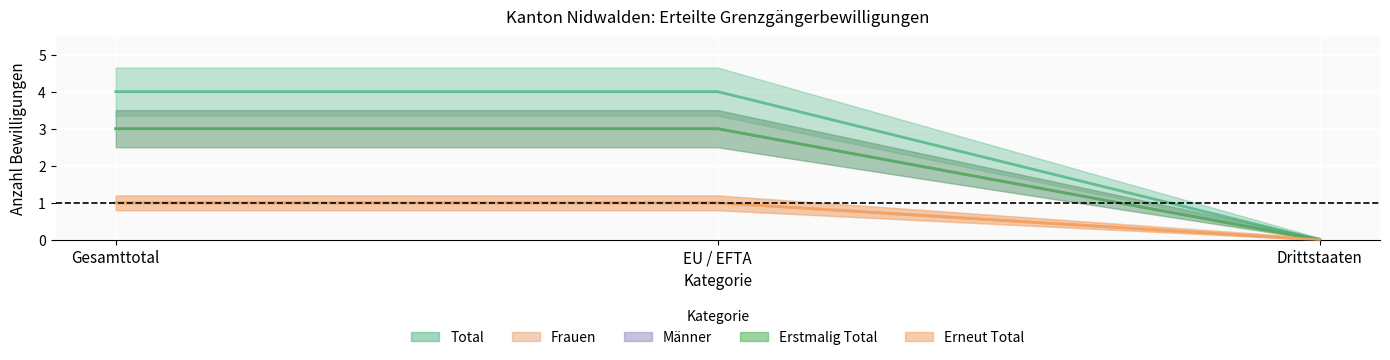

What is the label of the 3rd point from the right?

Gesamttotal